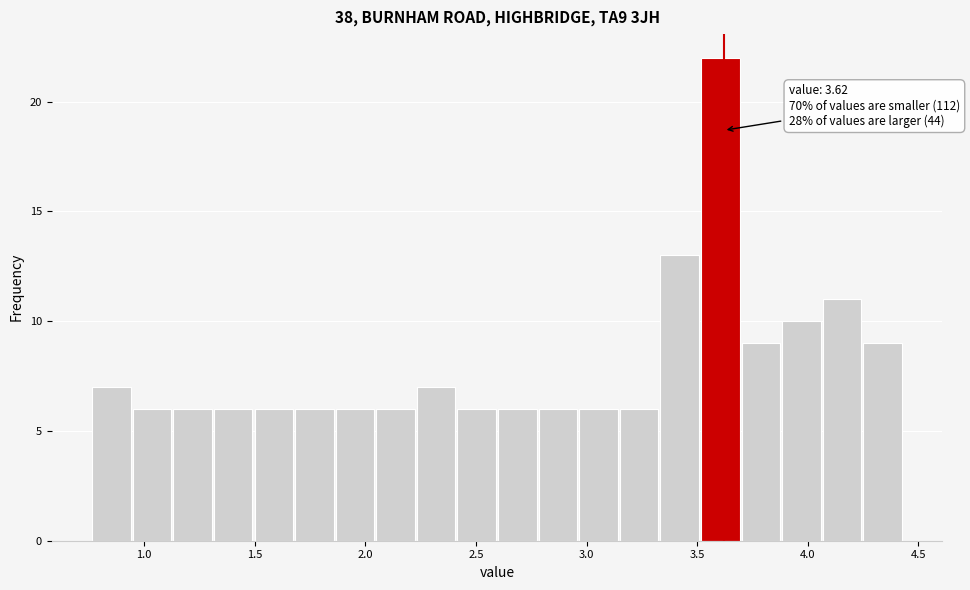

Around what value on the x-axis is the tallest bar? Give the approximate position of its centre, as read against the axis.

3.60